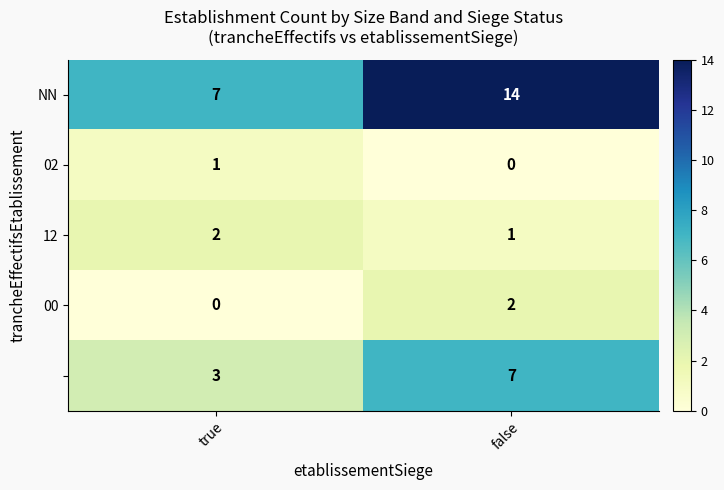

At which category is the sum across all series the highest?

false